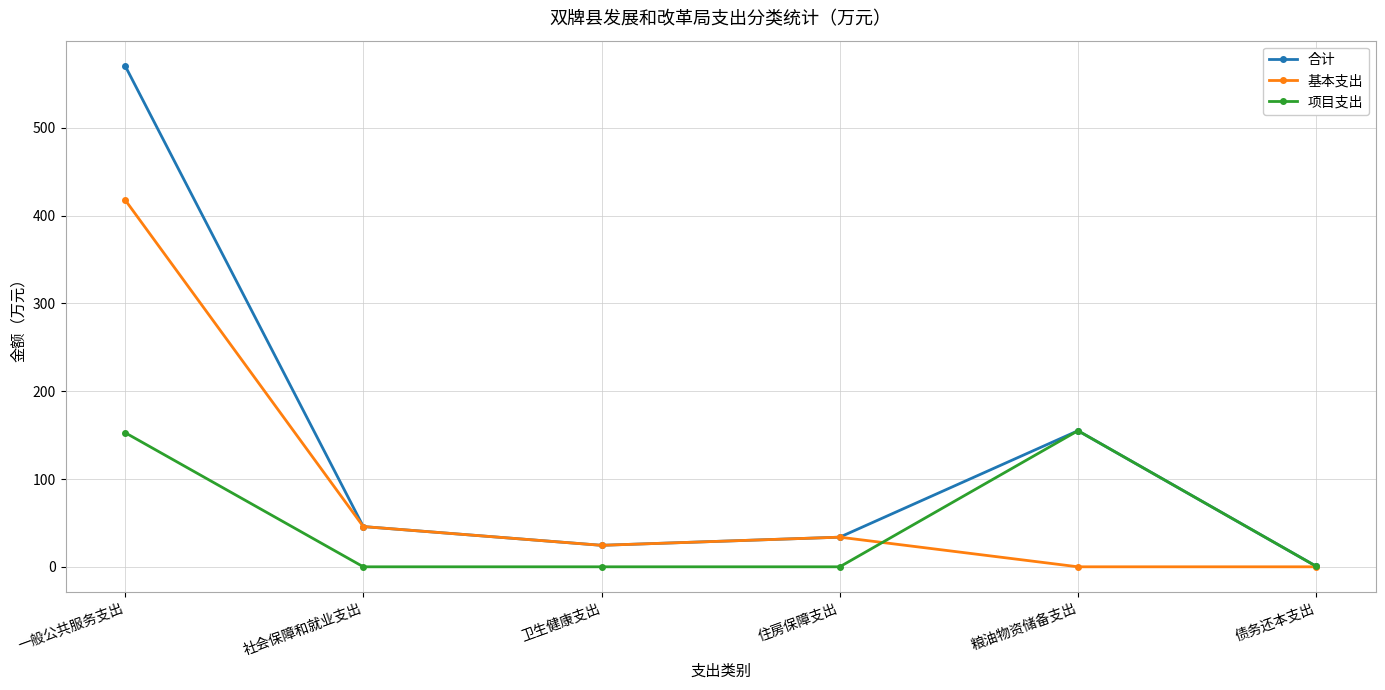

What is the sum of all 基本支出 values?

522.0